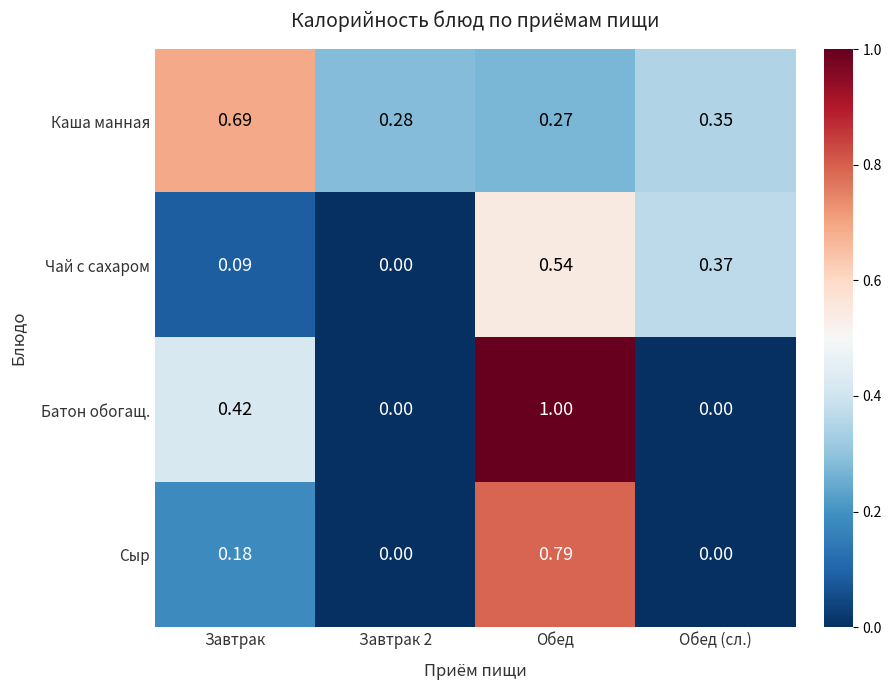

At which category is the sum across all series the highest?

Обед